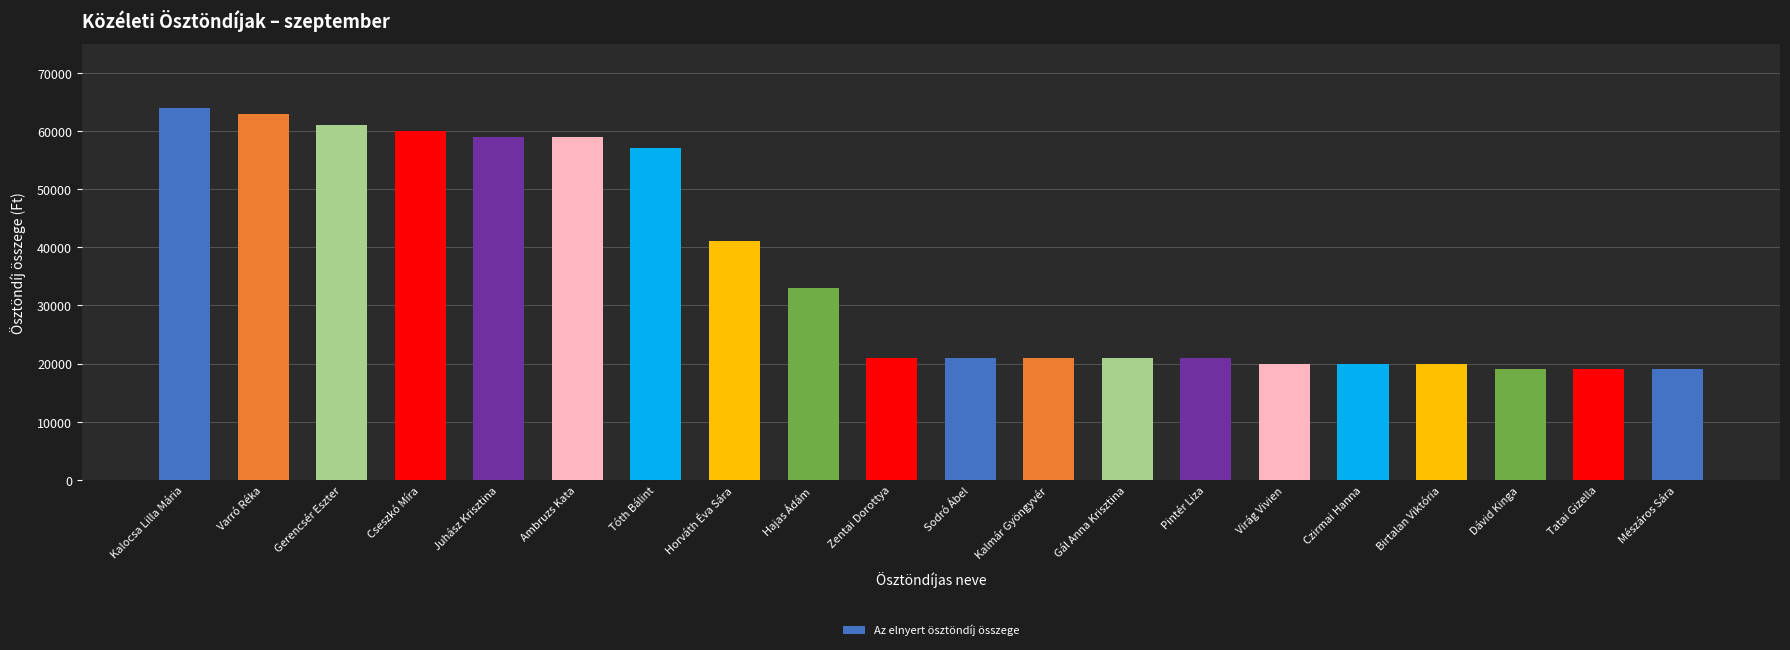

Approximately how many times larger is the value at Pintér Liza compared to Gál Anna Krisztina?

1.0